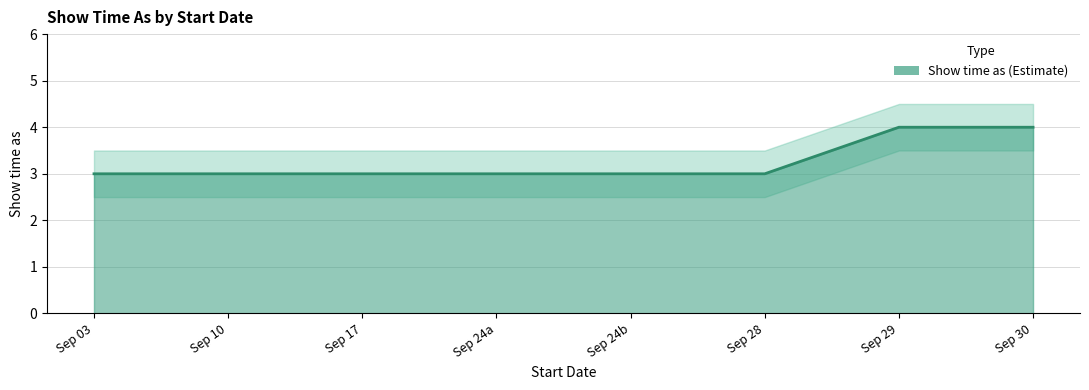

What is the maximum value shown in the chart?

4